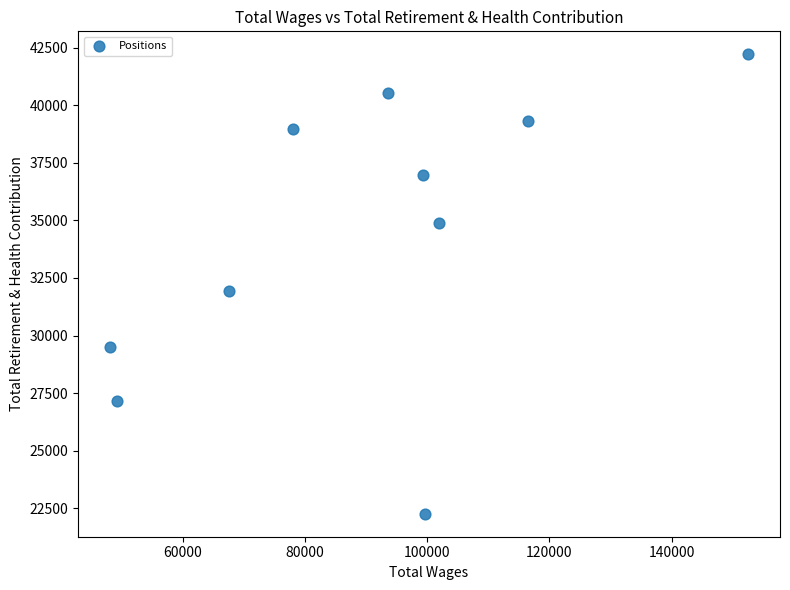

What Y value in the scatter plot is closest to 32238?

31924